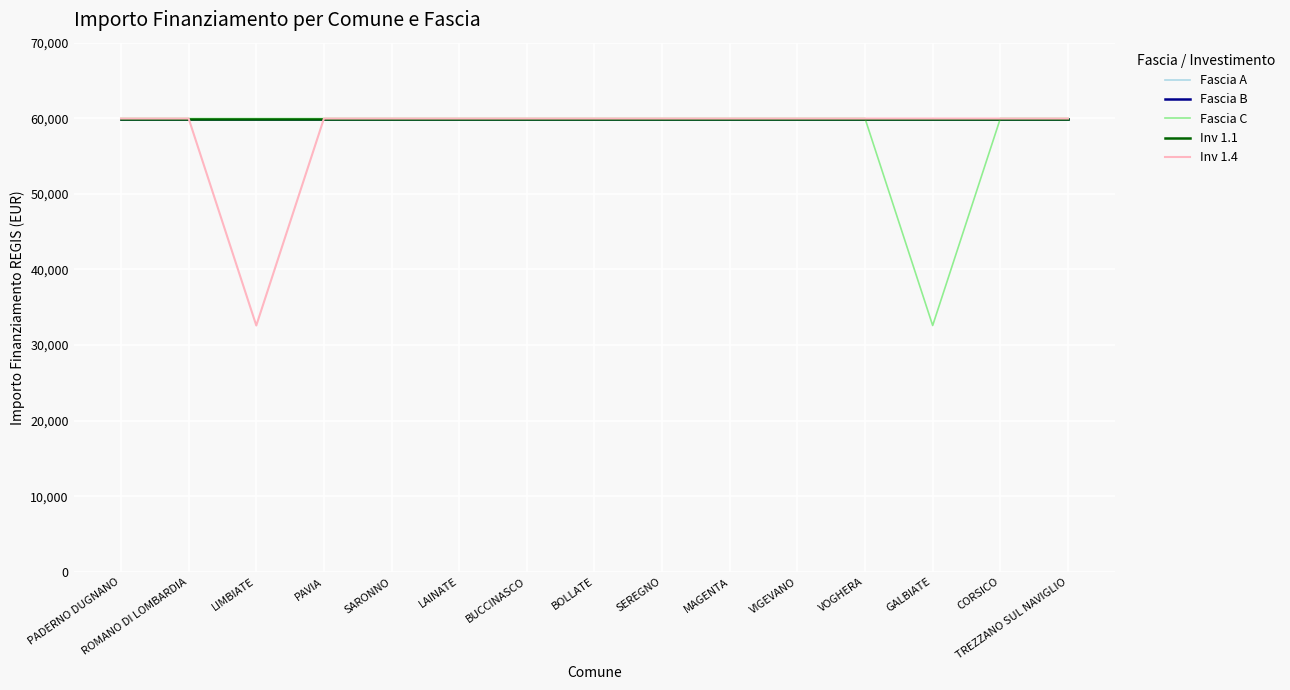

Does the chart have visible grid lines?

Yes